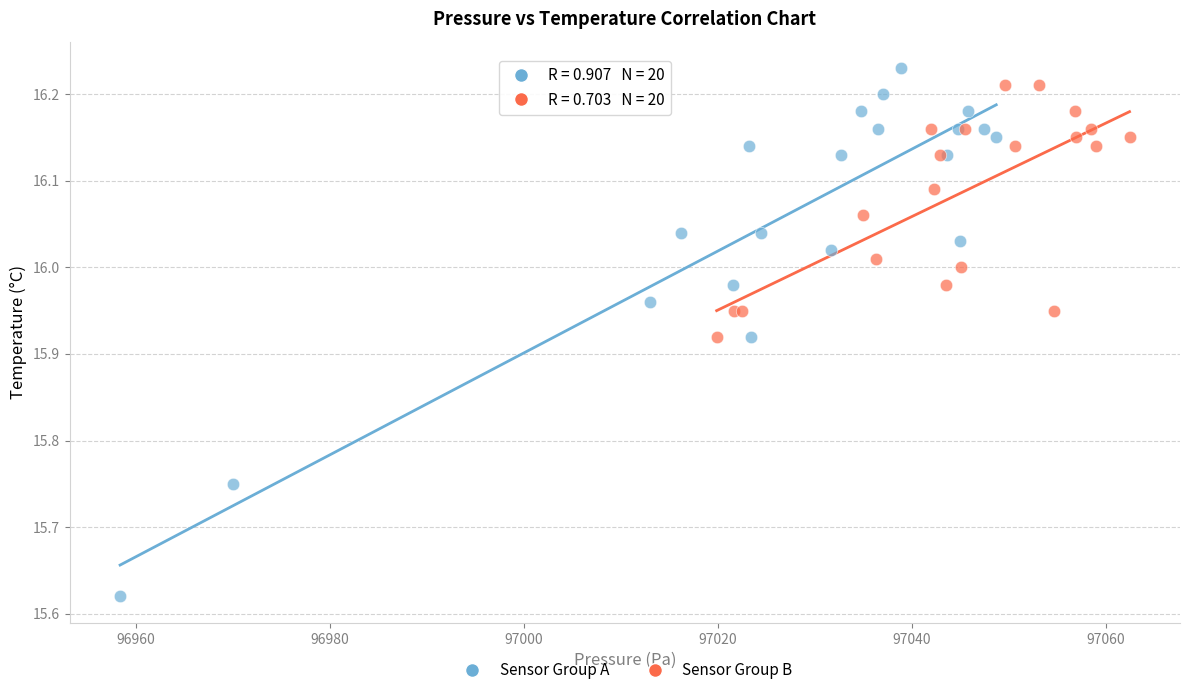

Which series reaches the maximum Y coordinate?

Sensor Group A